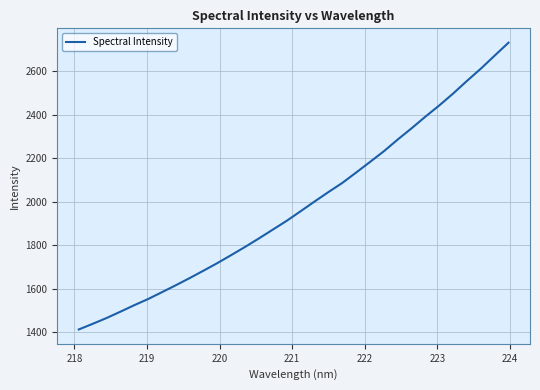

What is the difference between the maximum and minimum values?

1317.3